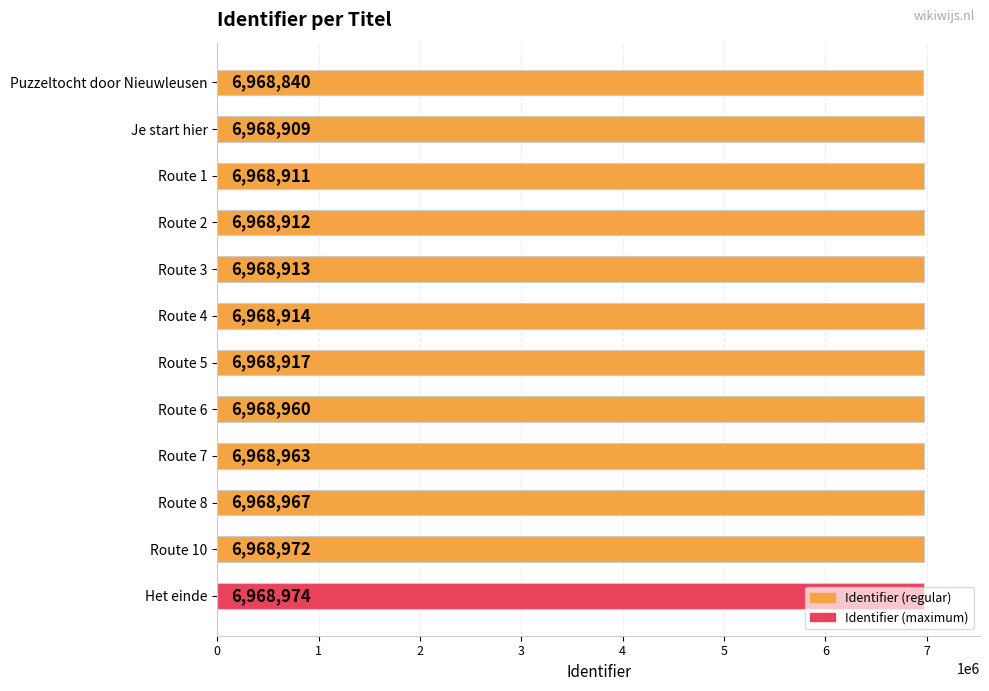

What is the average value?

6968929